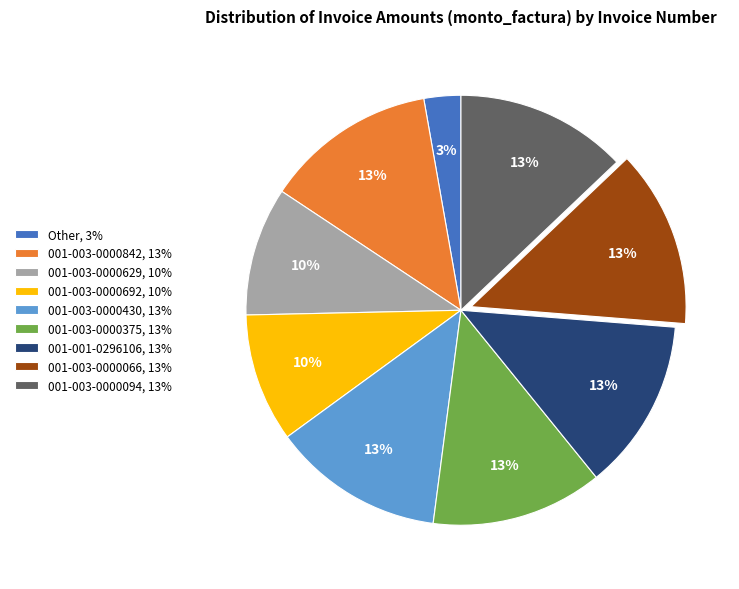

Between 001-003-0000629, 10% and 001-003-0000842, 13%, which is larger?

001-003-0000842, 13%